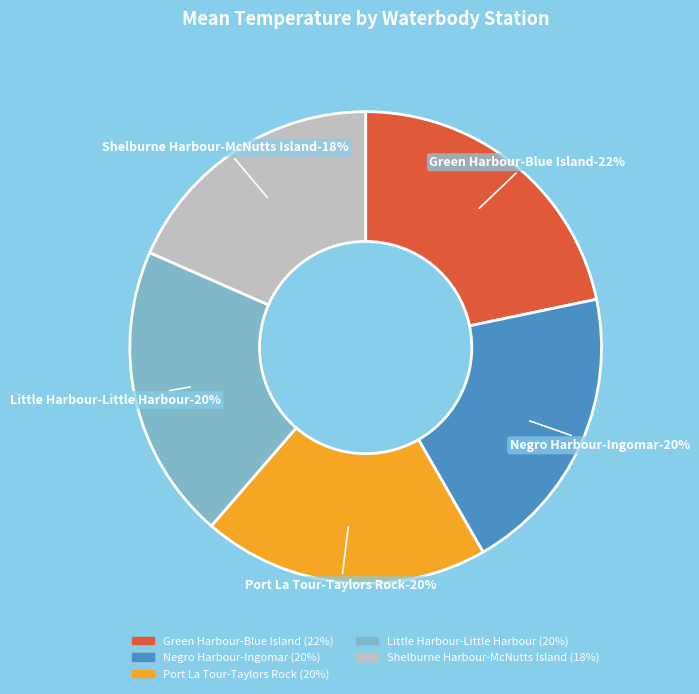

Rank the categories by value from highest to lowest.

Green Harbour-Blue Island, Little Harbour-Little Harbour, Negro Harbour-Ingomar, Port La Tour-Taylors Rock, Shelburne Harbour-McNutts Island